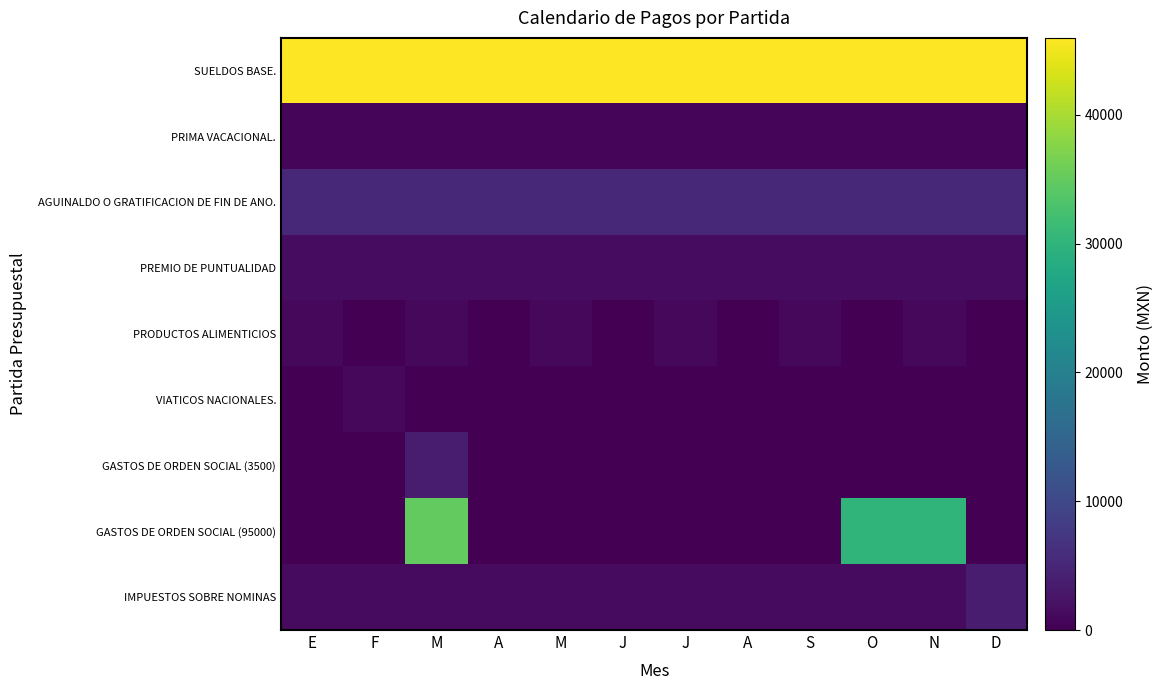

Reading left to right, what are all the values shown in this chart?

SUELDOS BASE.: E=45974.0	F=45974.0	M=45974.0	A=45974.0	M=45974.0	J=45974.0	J=45974.0	A=45974.0	S=45974.0	O=45974.0	N=45974.0	D=45974.0
PRIMA VACACIONAL.: E=630.2	F=630.2	M=630.2	A=630.2	M=630.2	J=630.2	J=630.2	A=630.2	S=630.2	O=630.2	N=630.2	D=630.1
AGUINALDO O GRATIFICACION DE FIN DE ANO.: E=5041.0	F=5041.0	M=5041.0	A=5041.0	M=5041.0	J=5041.0	J=5041.0	A=5041.0	S=5041.0	O=5041.0	N=5041.0	D=5041.0
PREMIO DE PUNTUALIDAD: E=1500.0	F=1500.0	M=1500.0	A=1500.0	M=1500.0	J=1500.0	J=1500.0	A=1500.0	S=1500.0	O=1500.0	N=1500.0	D=1500.0
PRODUCTOS ALIMENTICIOS: E=1000.0	F=0.0	M=1000.0	A=0.0	M=1000.0	J=0.0	J=1000.0	A=0.0	S=1000.0	O=0.0	N=1000.0	D=0.0
VIATICOS NACIONALES.: E=0.0	F=1000.0	M=0.0	A=0.0	M=0.0	J=0.0	J=0.0	A=0.0	S=0.0	O=0.0	N=0.0	D=0.0
GASTOS DE ORDEN SOCIAL (3500): E=0.0	F=0.0	M=3500.0	A=0.0	M=0.0	J=0.0	J=0.0	A=0.0	S=0.0	O=0.0	N=0.0	D=0.0
GASTOS DE ORDEN SOCIAL (95000): E=0.0	F=0.0	M=35000.0	A=0.0	M=0.0	J=0.0	J=0.0	A=0.0	S=0.0	O=30000.0	N=30000.0	D=0.0
IMPUESTOS SOBRE NOMINAS: E=1380.0	F=1380.0	M=1380.0	A=1380.0	M=1380.0	J=1380.0	J=1380.0	A=1380.0	S=1380.0	O=1380.0	N=1380.0	D=3421.0